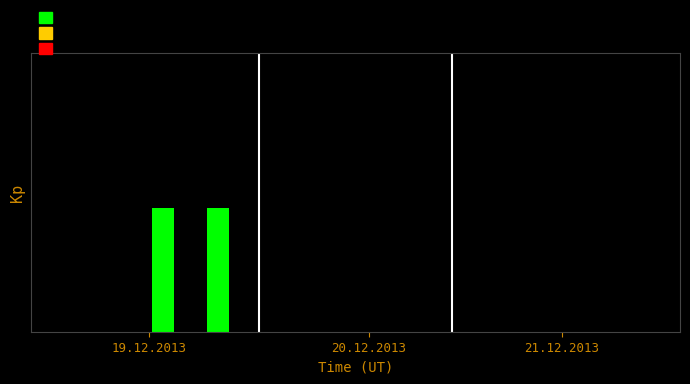

What is the sum of all values?

8